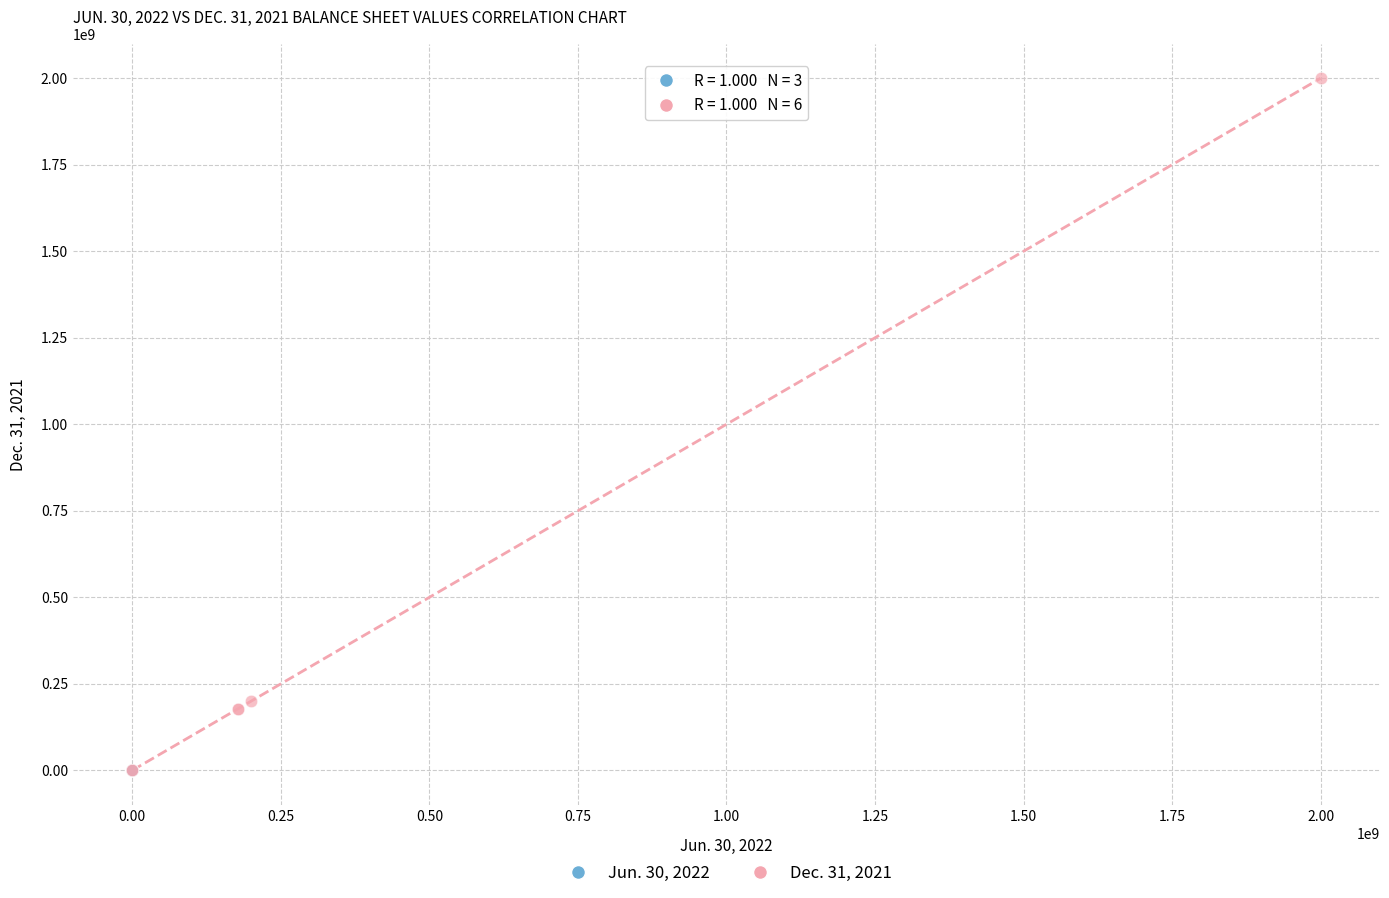

Which series has the largest Y range (max minus min)?

Dec. 31, 2021